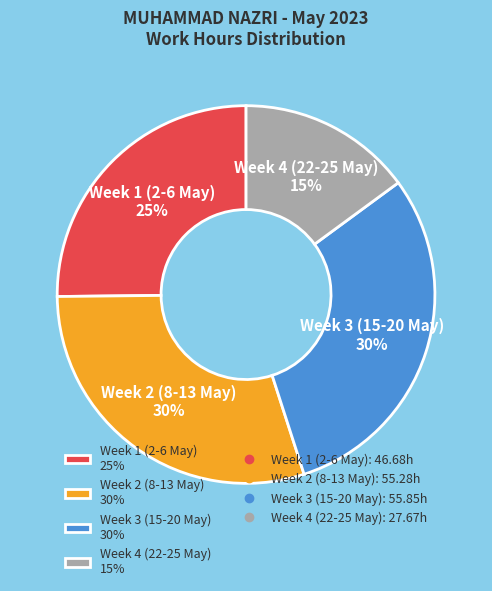

True or false: Week 1 (2-6 May) 25% accounts for 25% of the total.

True